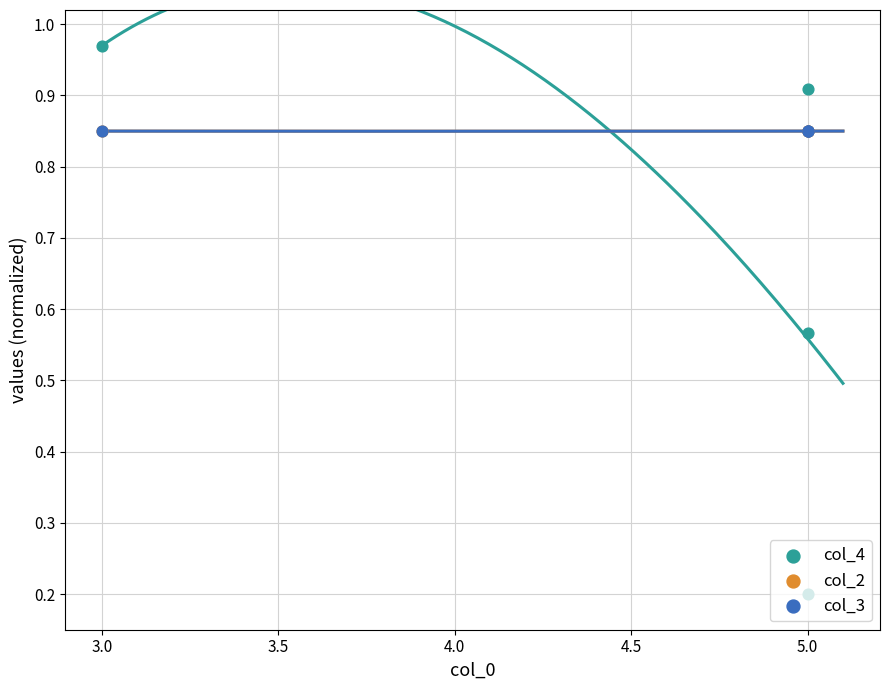

Is the value of col_4 at 5.0 greater than the value of col_2 at 3.0?

No